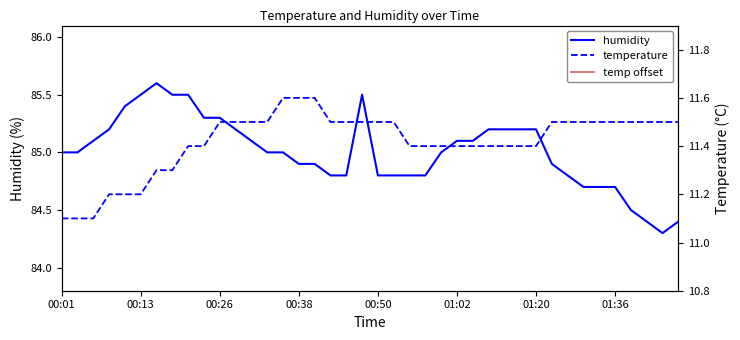

What is the lowest value of the humidity series?

84.3